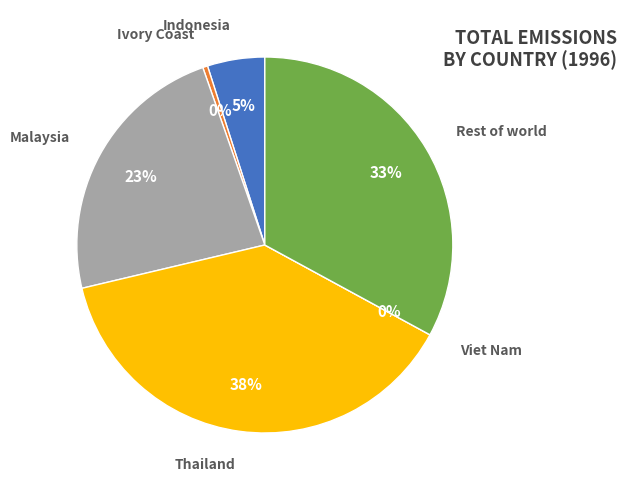

Does Viet Nam represent more than half of the total?

No